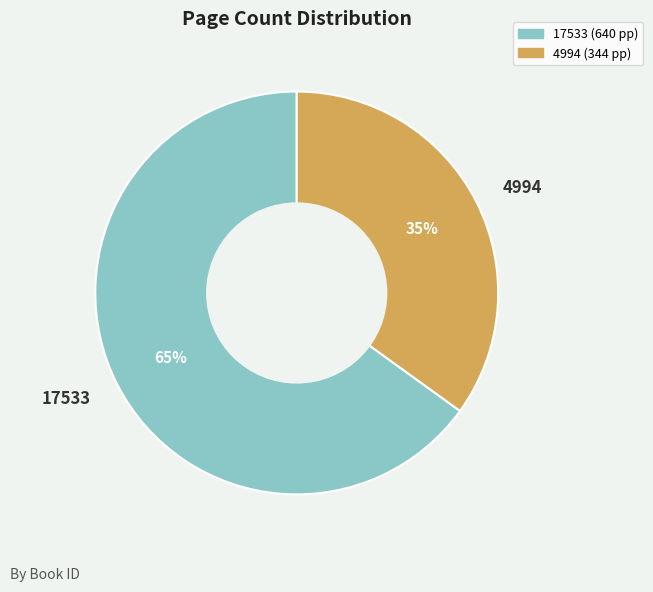

To the nearest percent, what is the average slice percentage?

50%